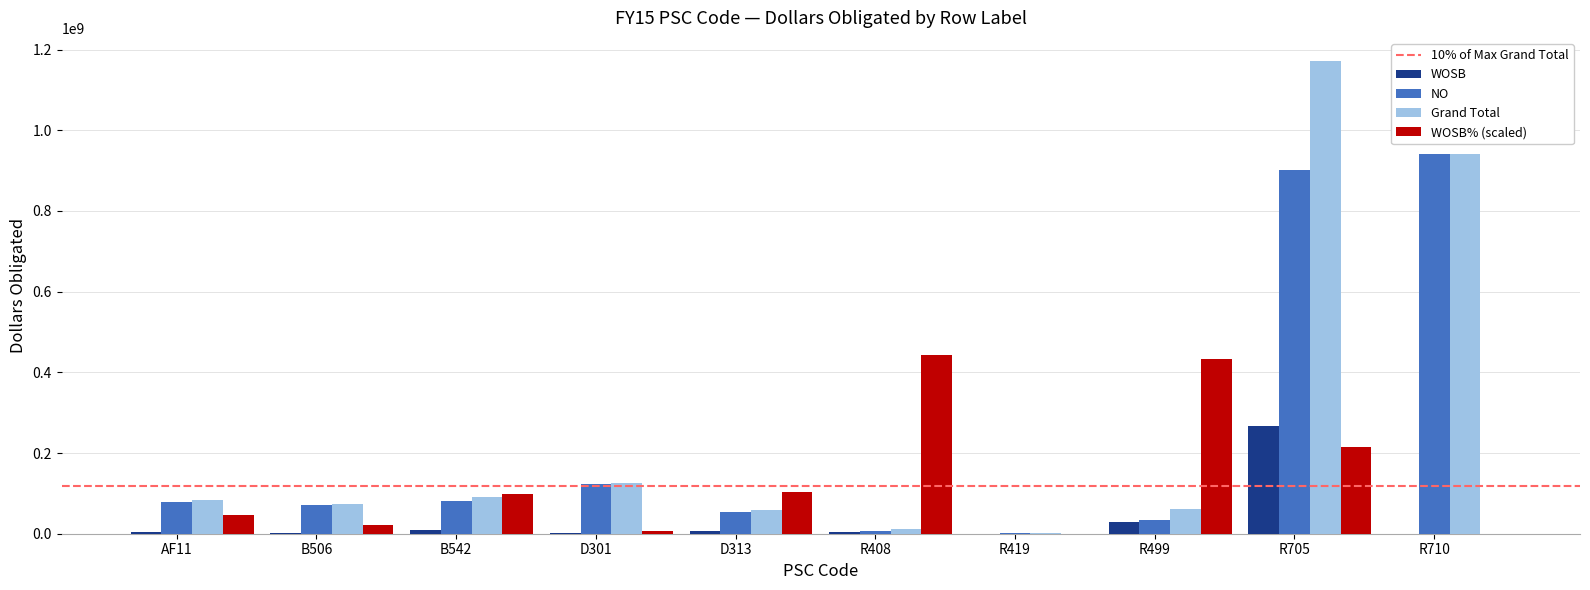

The value of Grand Total at R499 is 61314471.8. True or false?

True